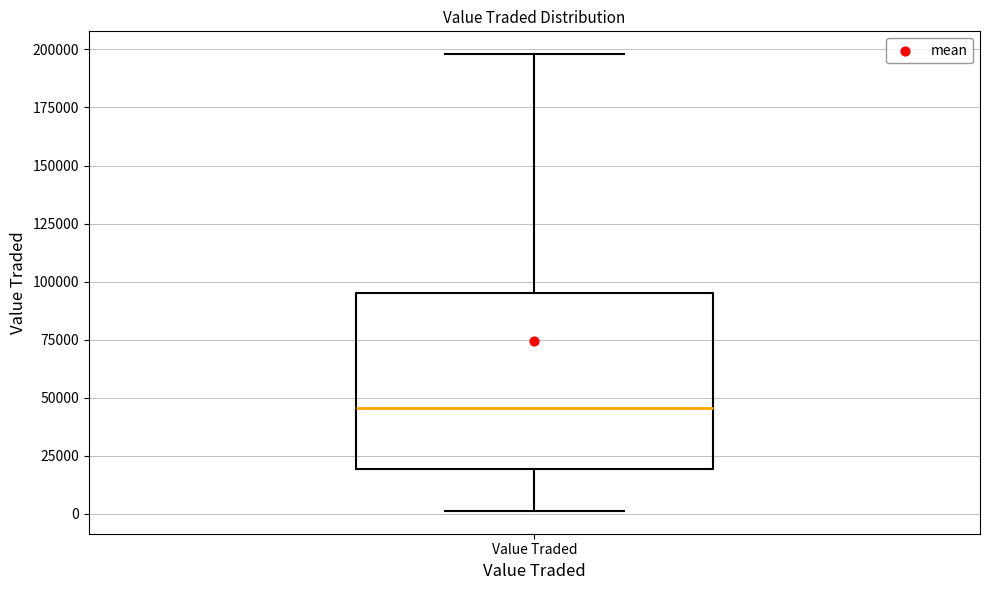

Where does the upper whisker of the box for Value Traded end on the y-axis? The values are not printed on the chart, so give them approximately, as read against the axis.

200000